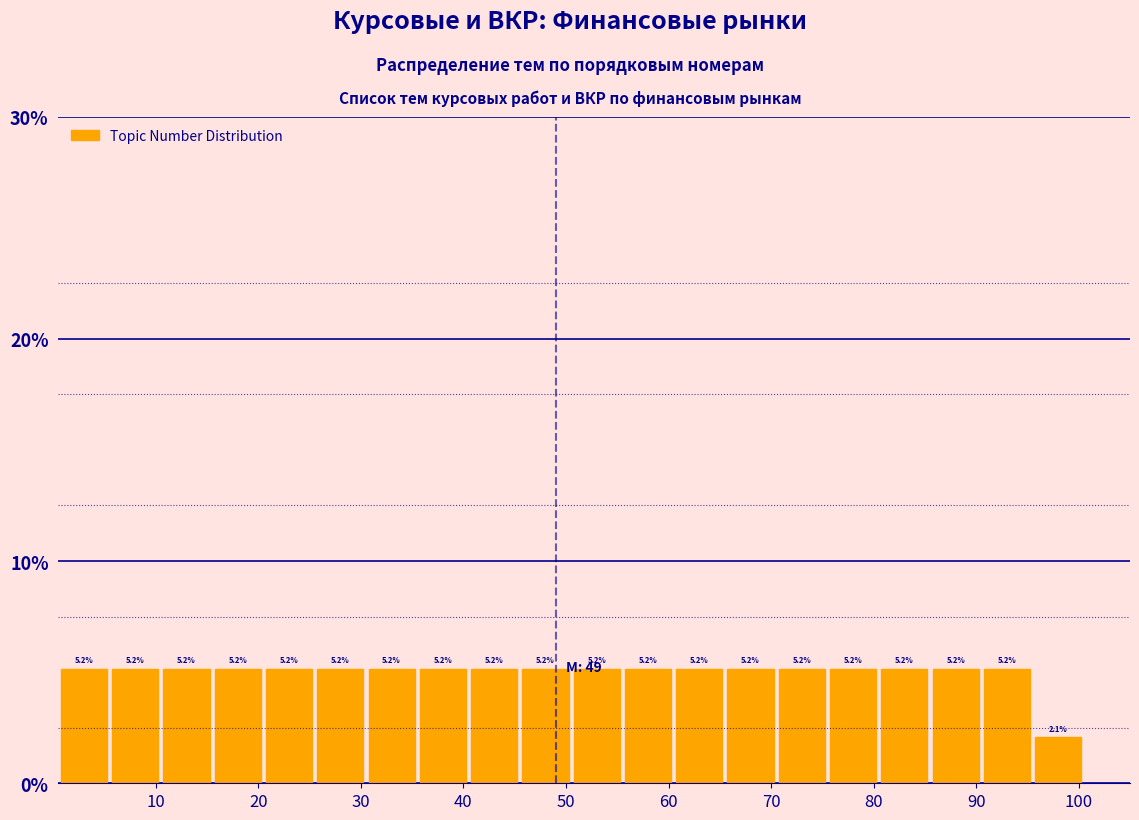

What is the height of the bar covering 35.5 to 40.5 on the x-axis? The bar edges are not printed on the chart, so give them approximately, as read against the axis.

5.2